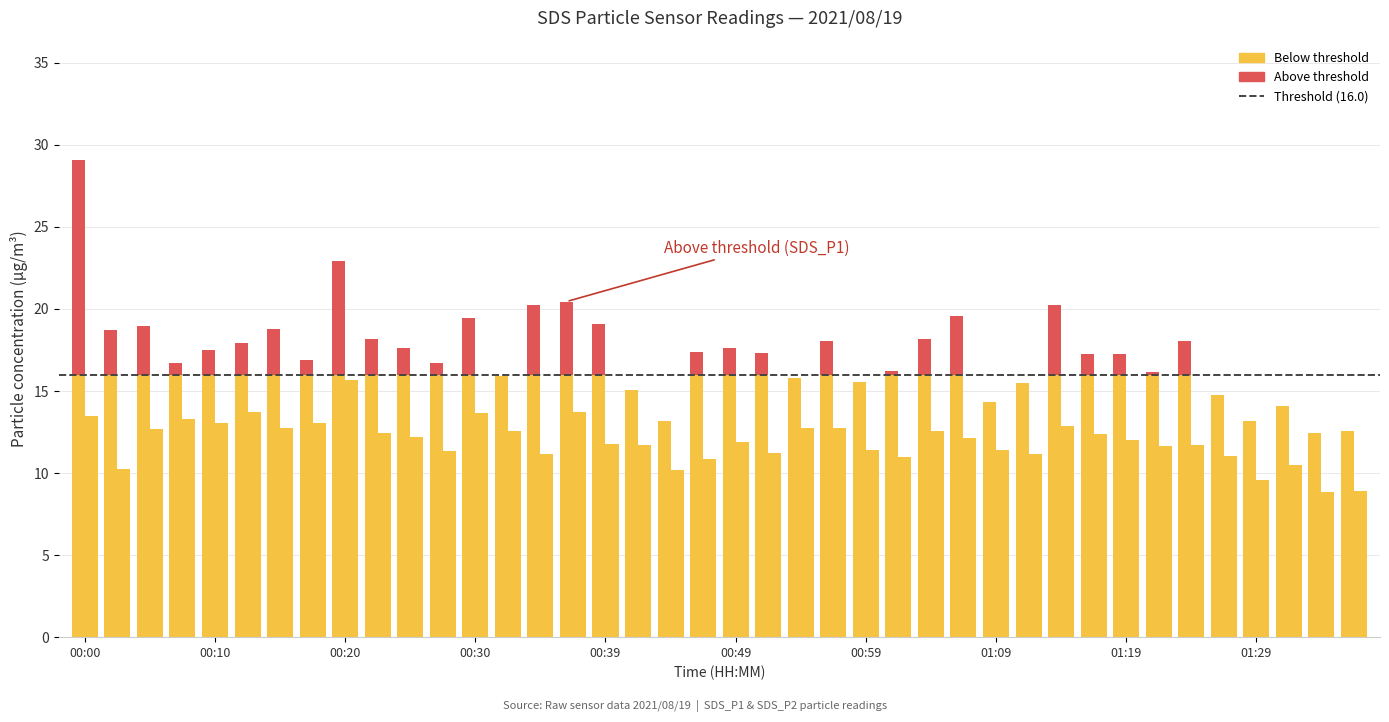

Which has a higher value, 00:32 or 00:05?

00:05